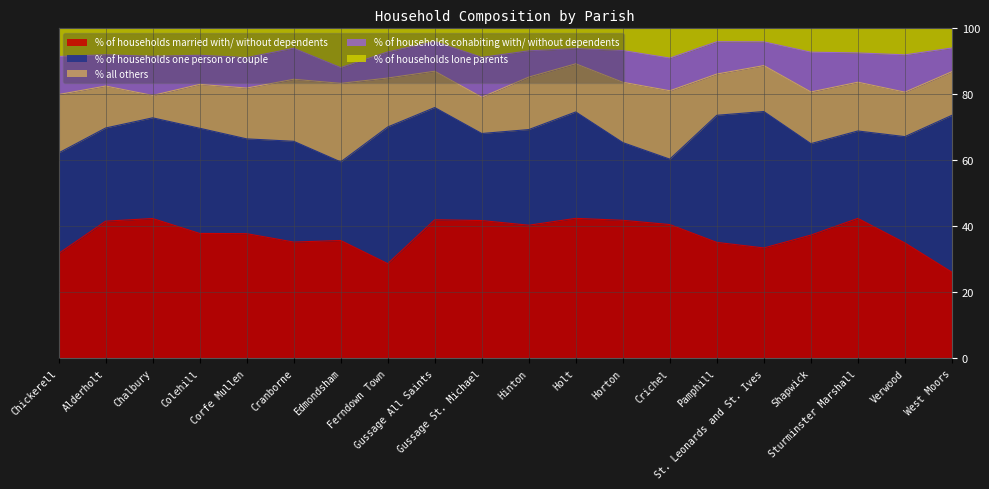

At how many categories does at least one series exceed 11?

20